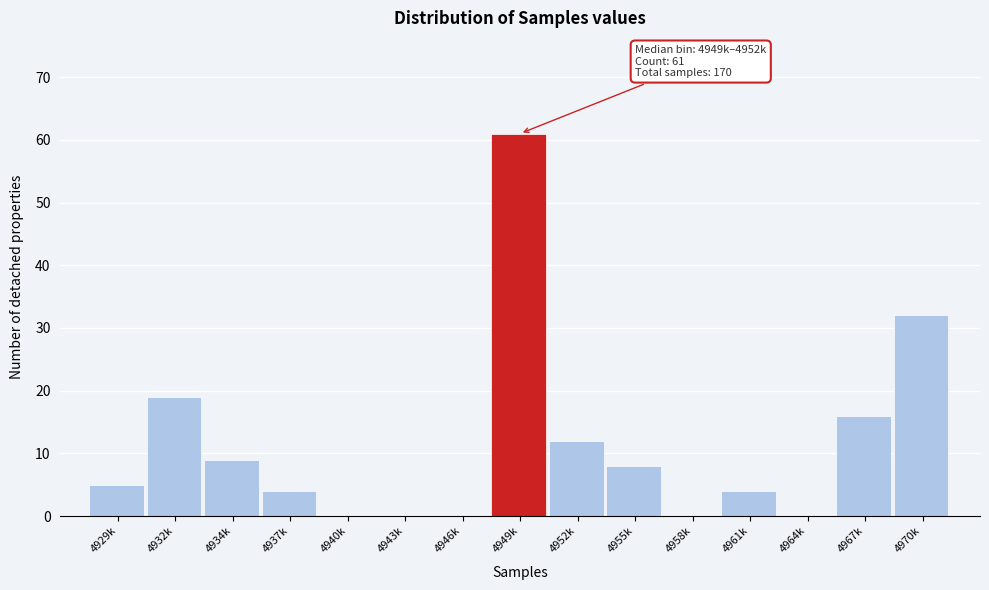

Reading left to right, what are all the values shown in this chart?

4929k=5	4932k=19	4934k=9	4937k=4	4940k=0	4943k=0	4946k=0	4949k=61	4952k=12	4955k=8	4958k=0	4961k=4	4964k=0	4967k=16	4970k=32